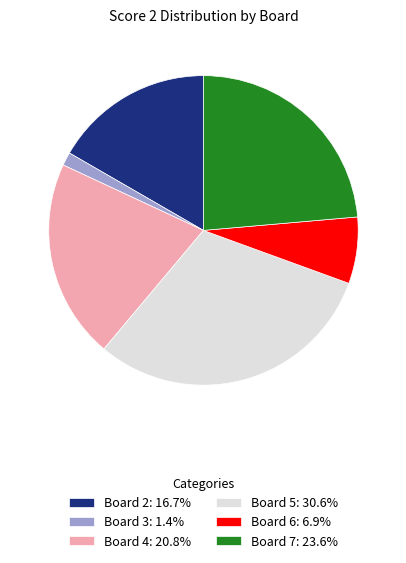

Combined, do Board 2: 16.7% and Board 5: 30.6% account for over 50%?

No